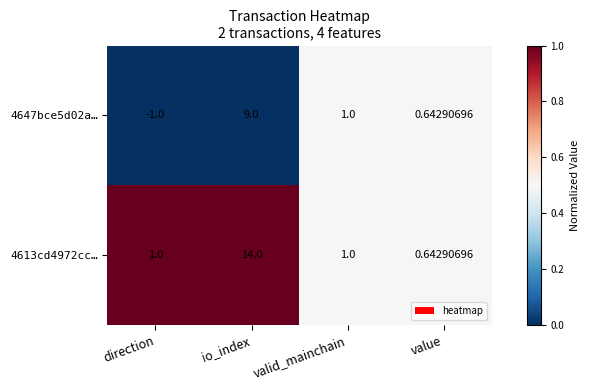

At which label does 4613cd4972cc… reach its peak?

io_index